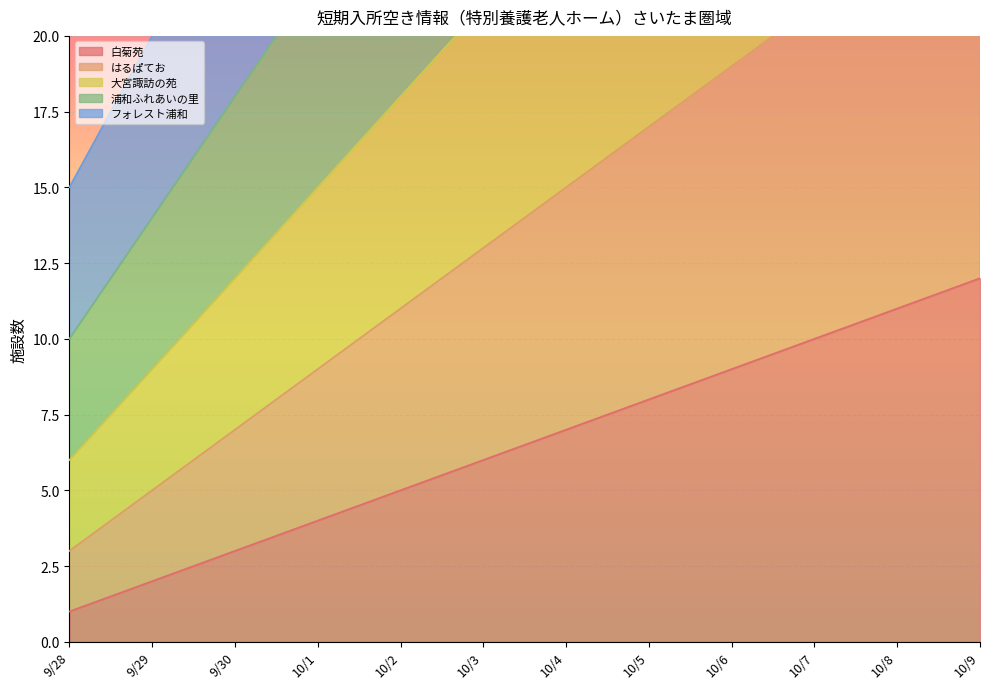

What is the label of the 3rd point from the left?

9/30